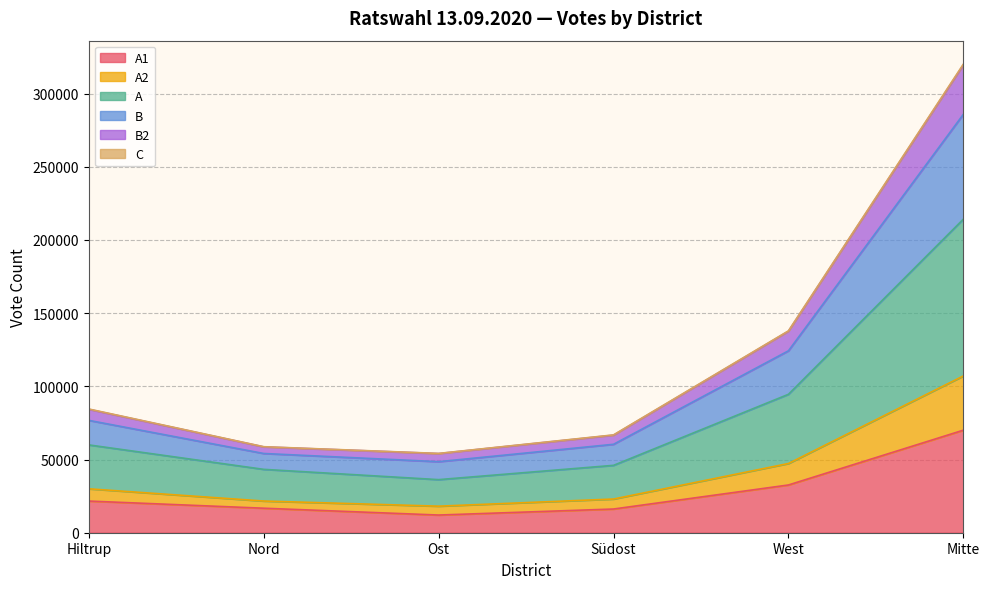

At which category is the sum across all series the highest?

Mitte